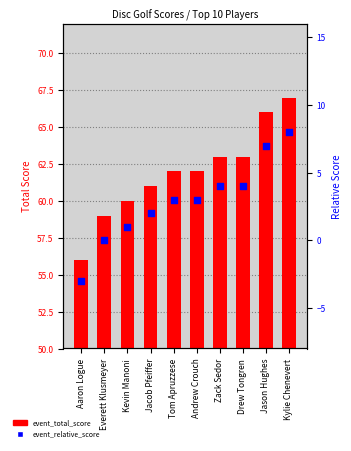

At how many categories does at least one series exceed 9?

10